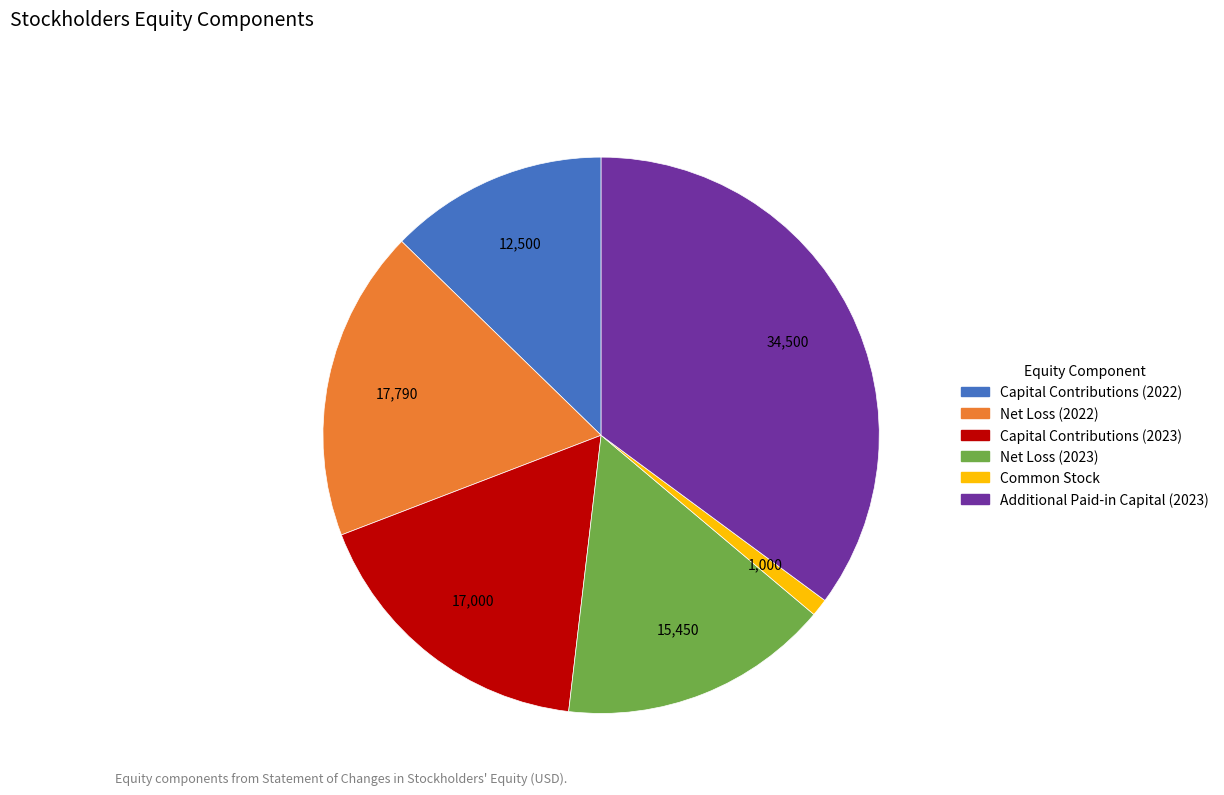

The Common Stock slice represents 1% of the pie. True or false?

True